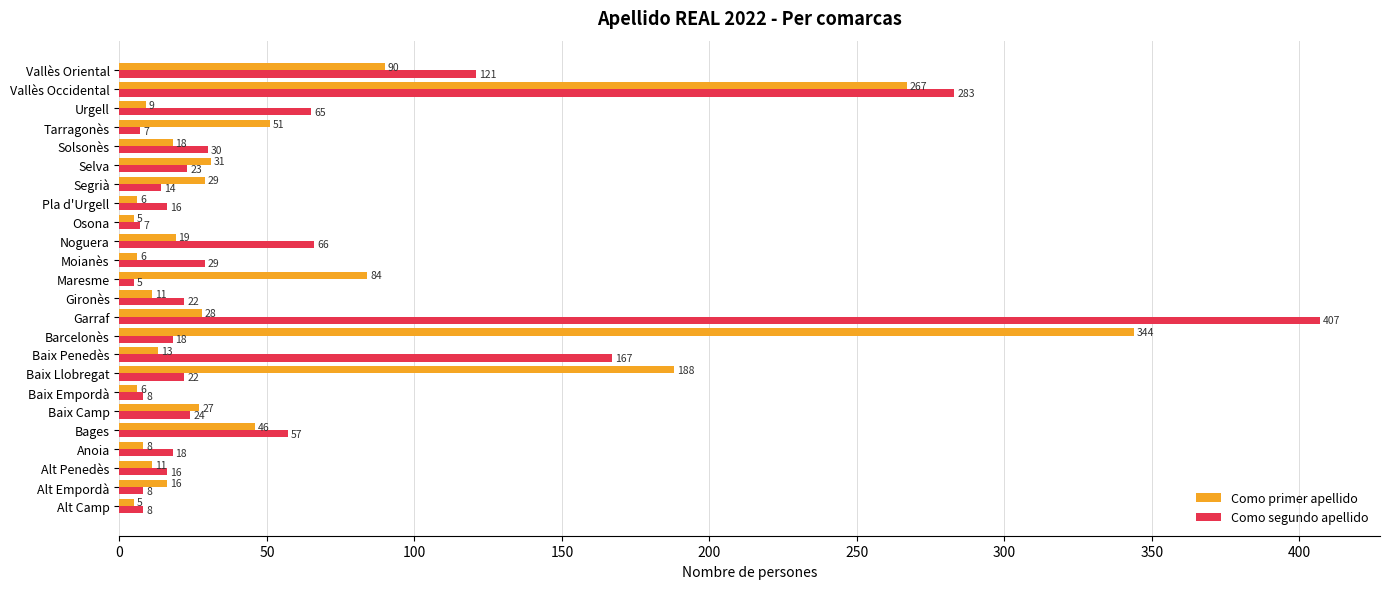

What is the total value across all series at Pla d'Urgell?

22